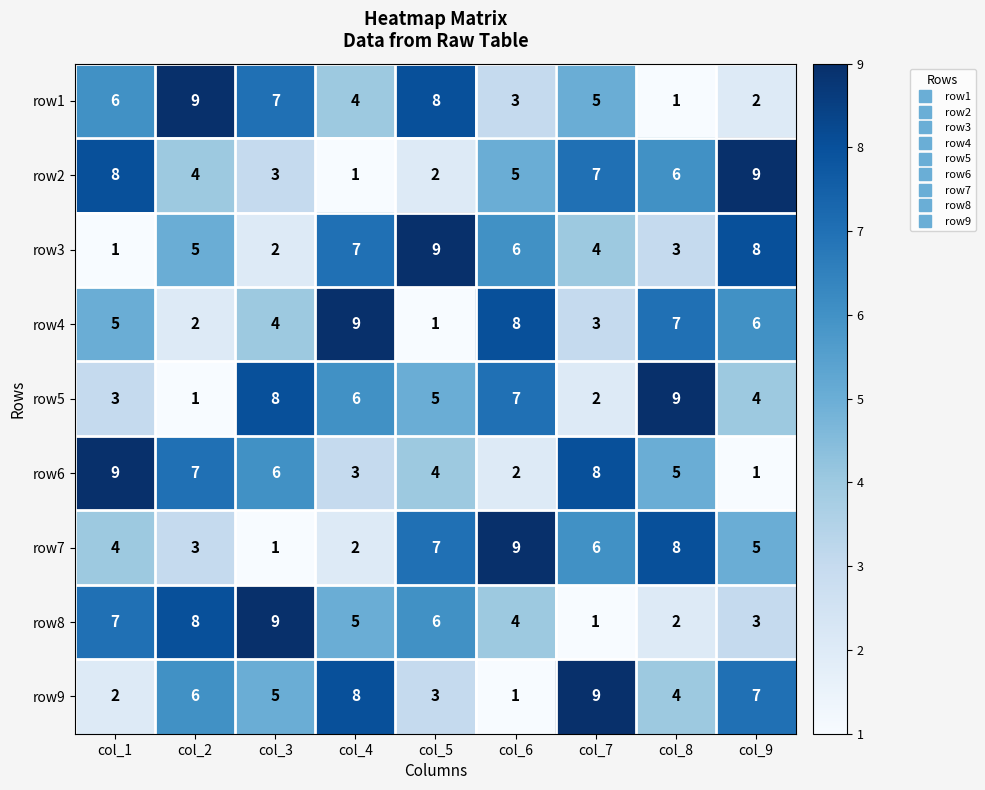

Is it true that row9 equals 7 at col_9?

True